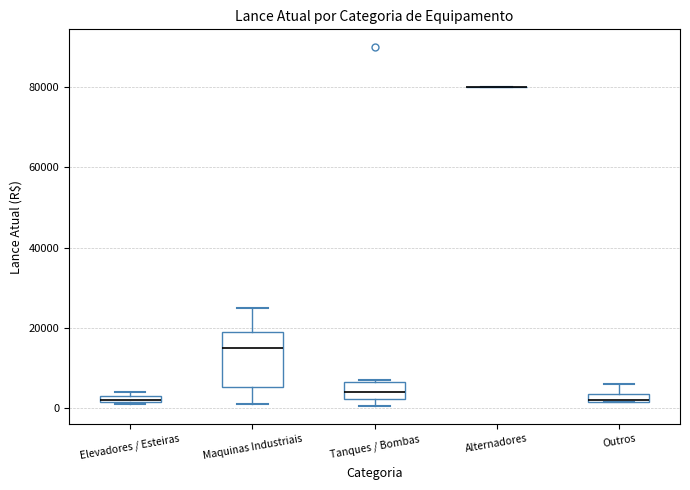

Which box is the tallest, from its lower edge to its upper edge?

Maquinas Industriais